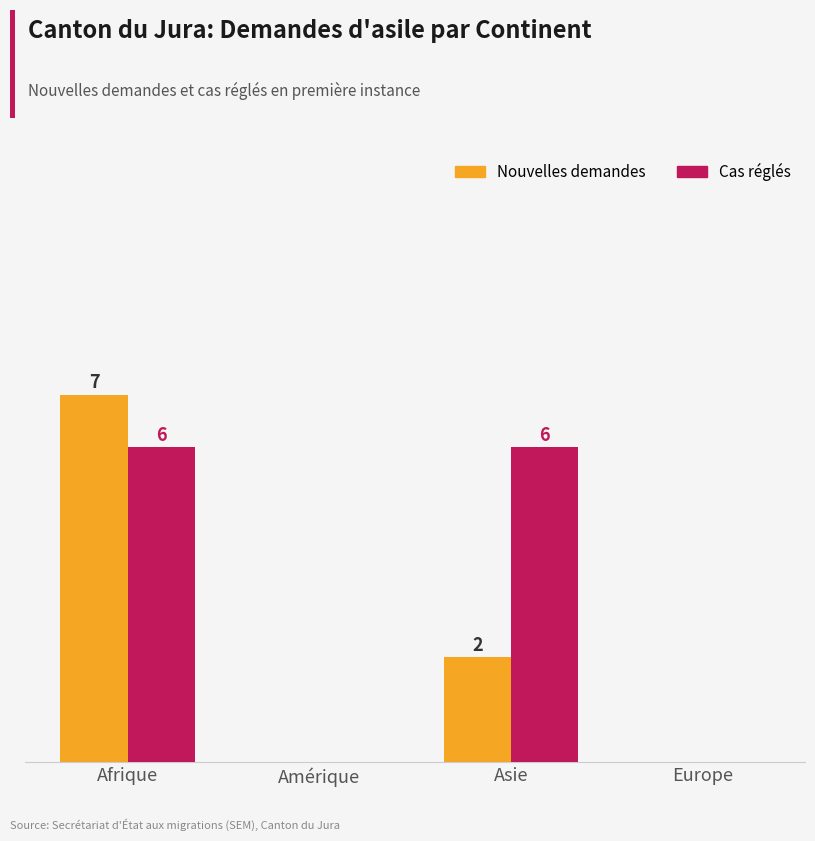

At which category is the sum across all series the highest?

Afrique